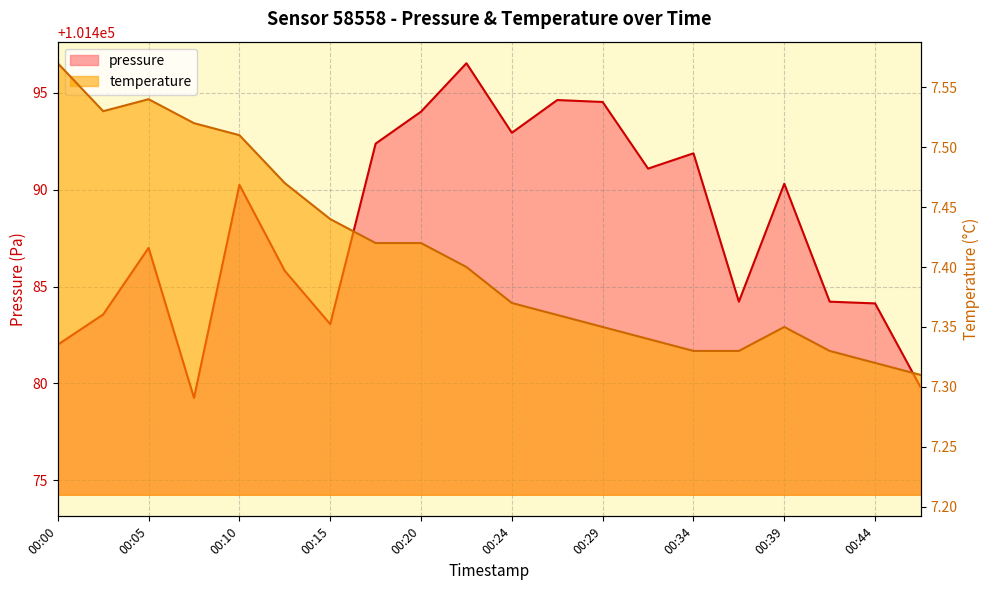

Reading left to right, list all the values displayed in this chart.

pressure: 00:00=101482.0	00:03=101483.6	00:05=101487.0	00:07=101479.2	00:10=101490.2	00:12=101485.8	00:15=101483.1	00:17=101492.4	00:20=101494.0	00:22=101496.5	00:24=101492.9	00:27=101494.6	00:29=101494.5	00:32=101491.1	00:34=101491.9	00:37=101484.2	00:39=101490.3	00:41=101484.2	00:44=101484.1	00:46=101479.8
temperature: 00:00=7.6	00:03=7.5	00:05=7.5	00:07=7.5	00:10=7.5	00:12=7.5	00:15=7.4	00:17=7.4	00:20=7.4	00:22=7.4	00:24=7.4	00:27=7.4	00:29=7.3	00:32=7.3	00:34=7.3	00:37=7.3	00:39=7.3	00:41=7.3	00:44=7.3	00:46=7.3